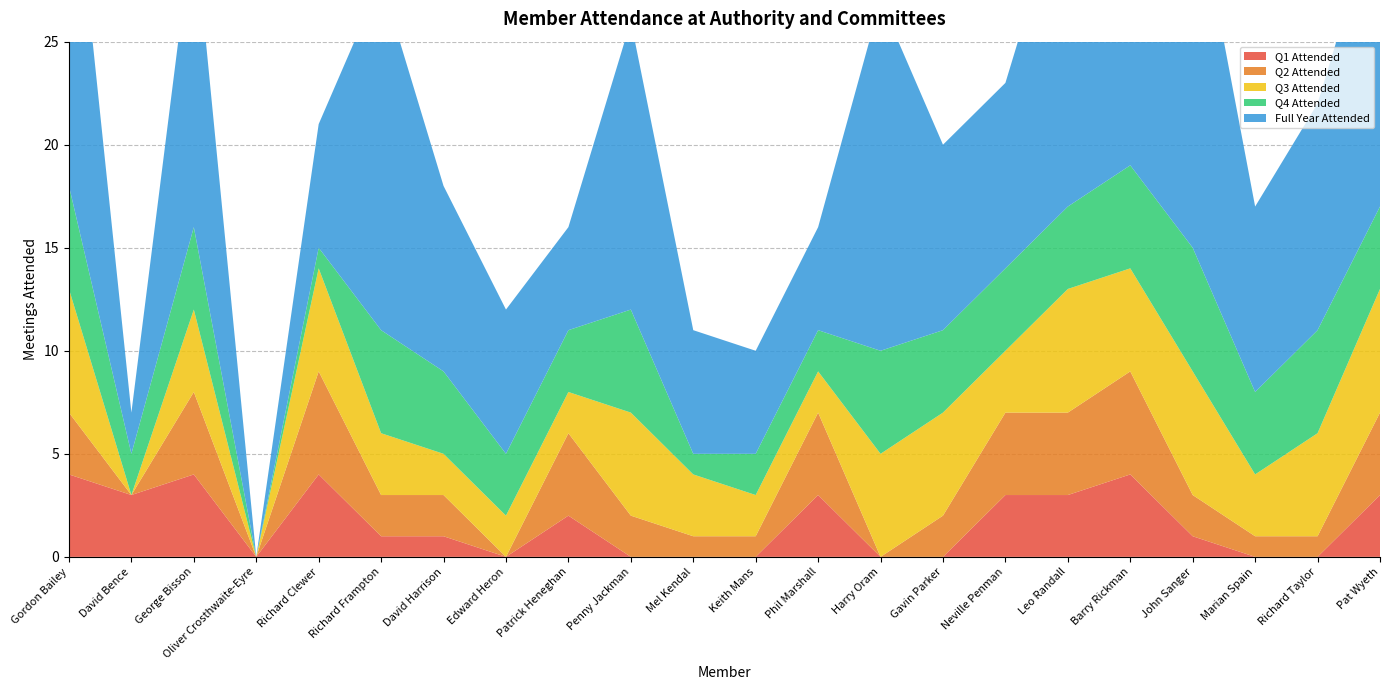

Reading right to left, extract all data points from this chart.

Q1 Attended: 3	0	0	1	4	3	3	0	0	3	0	0	0	2	0	1	1	4	0	4	3	4
Q2 Attended: 4	1	1	2	5	4	4	2	0	4	1	1	2	4	0	2	2	5	0	4	0	3
Q3 Attended: 6	5	3	6	5	6	3	5	5	2	2	3	5	2	2	2	3	5	0	4	0	6
Q4 Attended: 4	5	4	6	5	4	4	4	5	2	2	1	5	3	3	4	5	1	0	4	2	5
Full Year Attended: 15	11	9	18	17	16	9	9	17	5	5	6	14	5	7	9	17	6	0	15	2	18